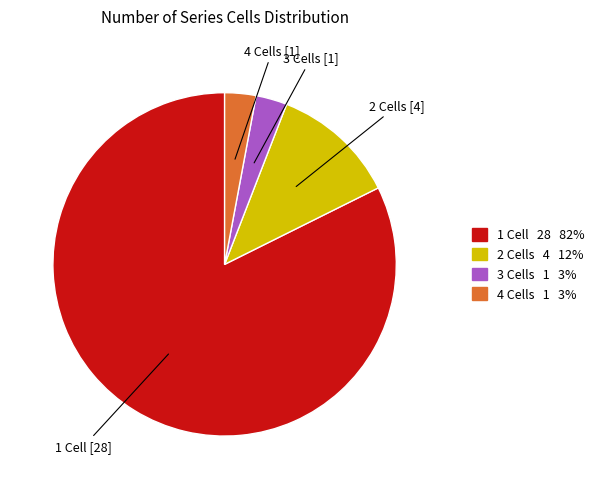

How many slices are in this pie chart?

4